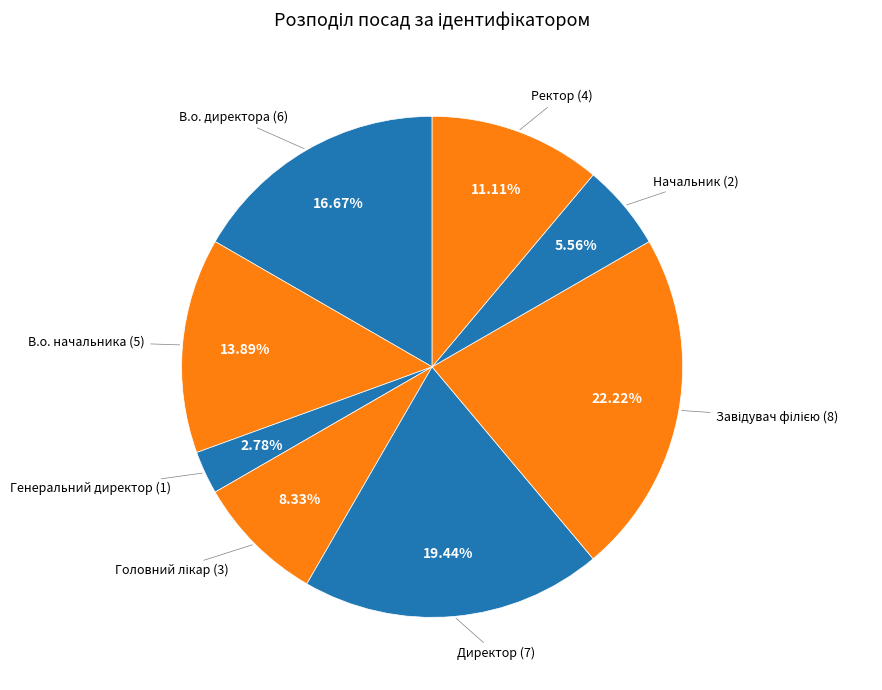

What is the total percentage of В.о. директора and В.о. начальника?

30.6%